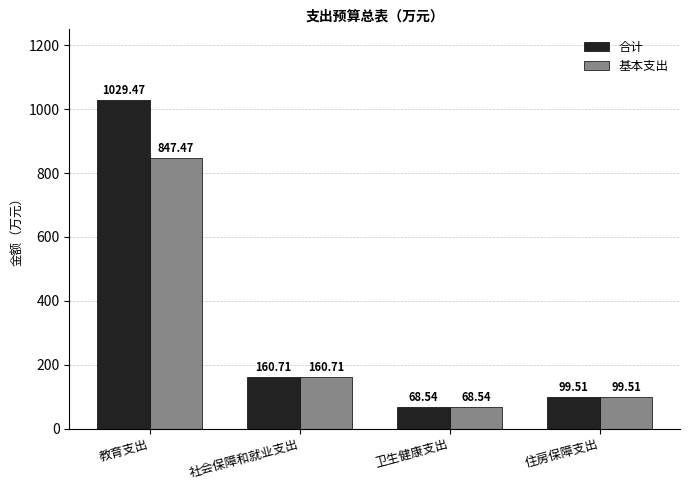

At which category is the sum across all series the highest?

教育支出